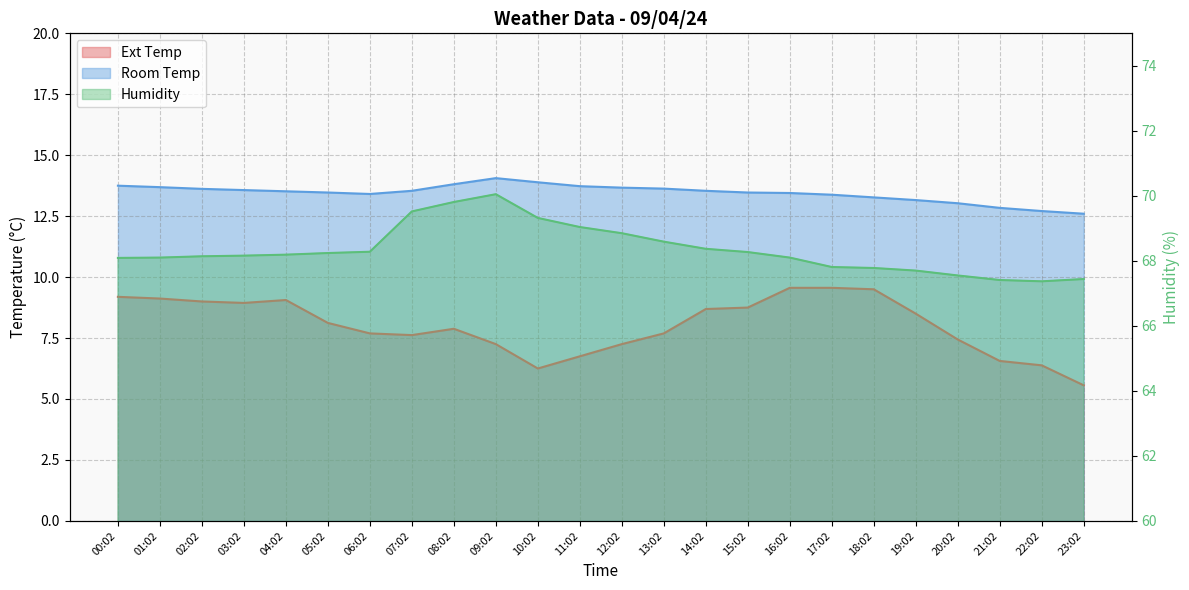

Where is Room Temp nearest to the value 13?

20:02